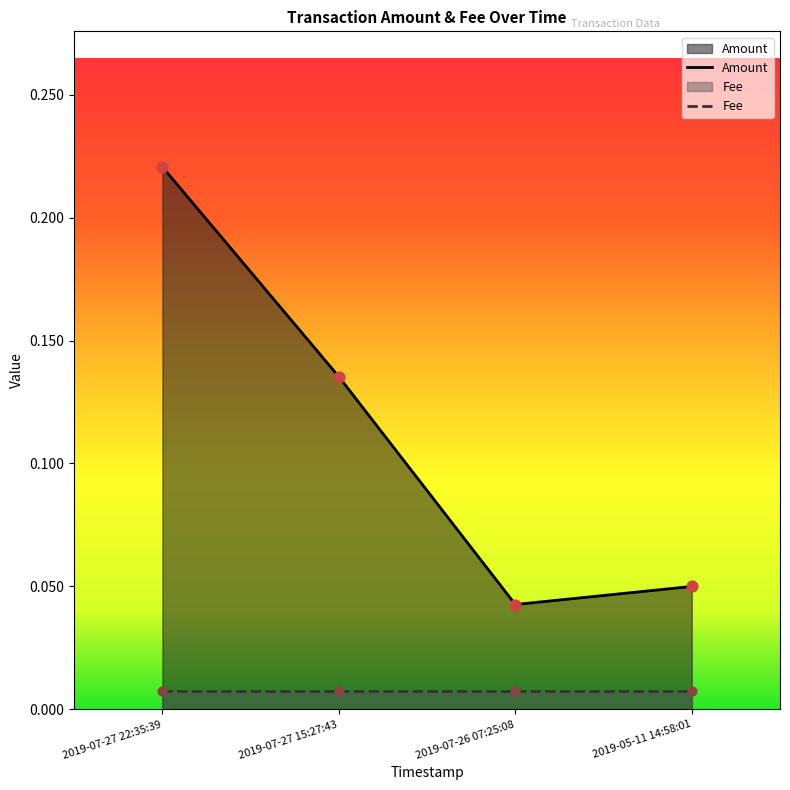

What is the change in value from 2019-07-27 22:35:39 to 2019-07-27 15:27:43?

-0.1